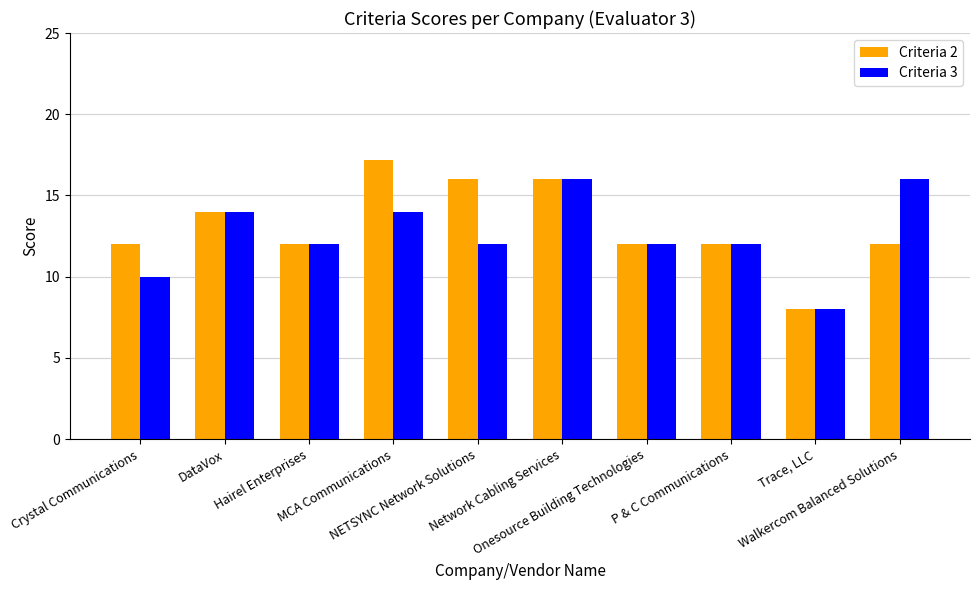

Which series changed the most between NETSYNC Network Solutions and Network Cabling Services?

Criteria 3